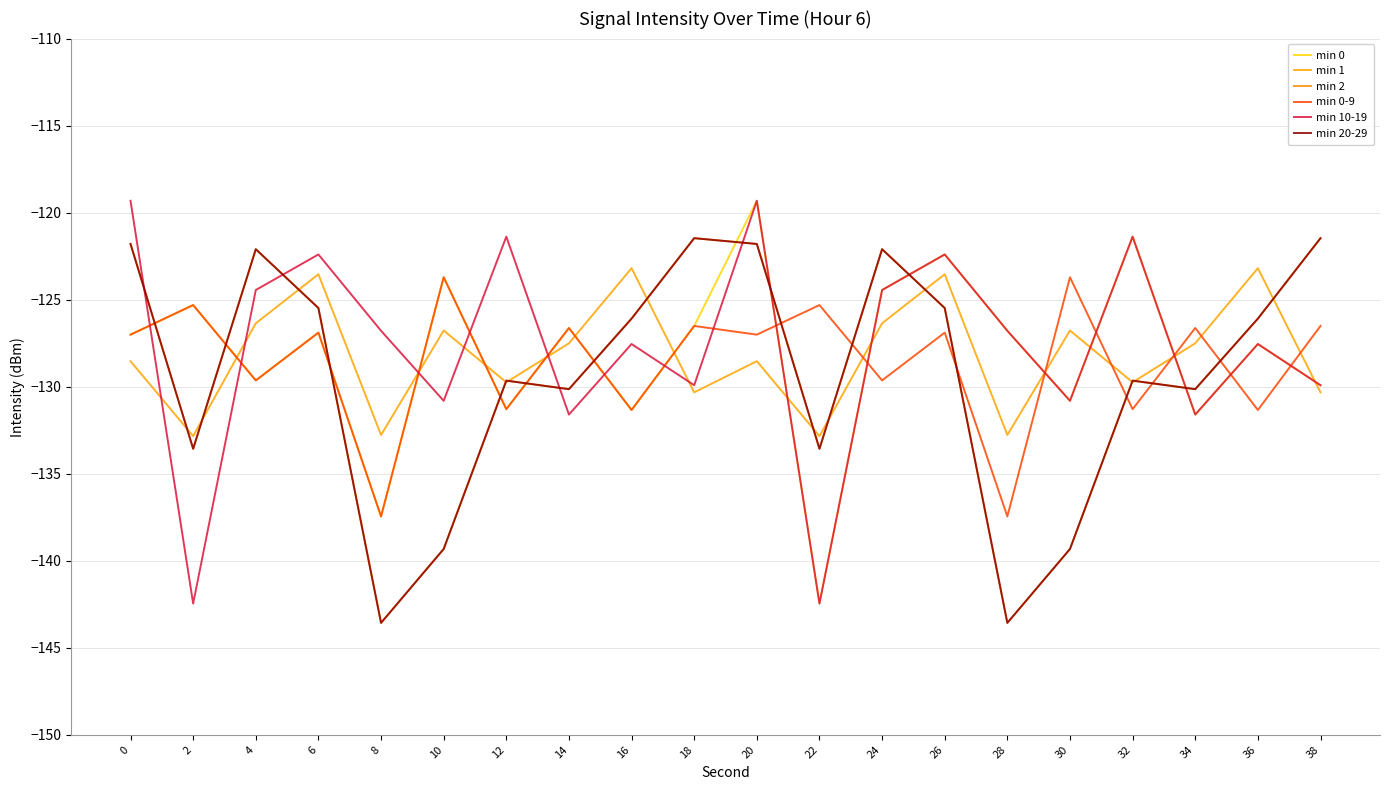

What is the value of the min 20-29 point at the 18th from the left?

-130.1